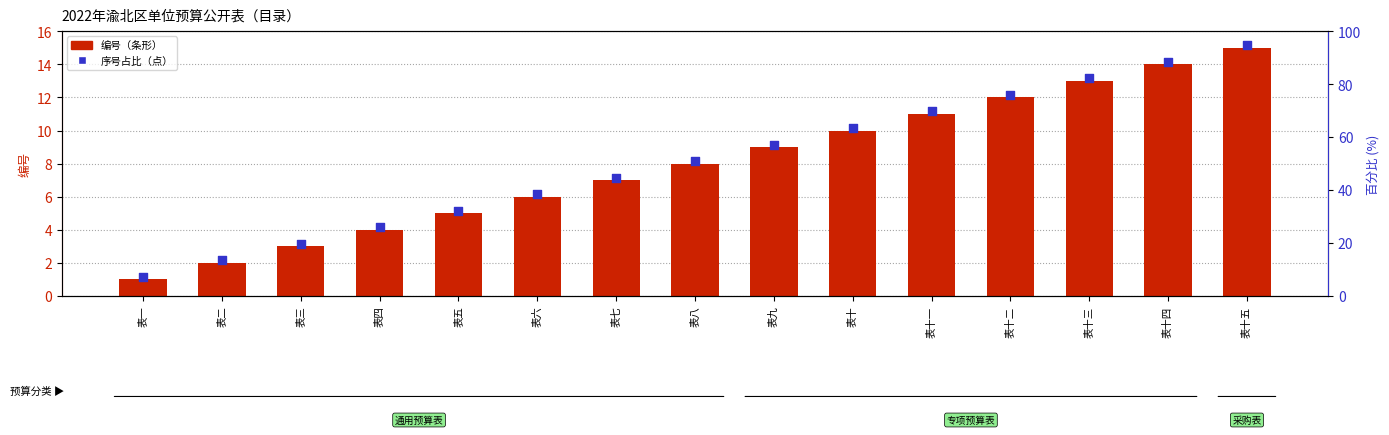

Which series has the largest total across all categories?

序号占比